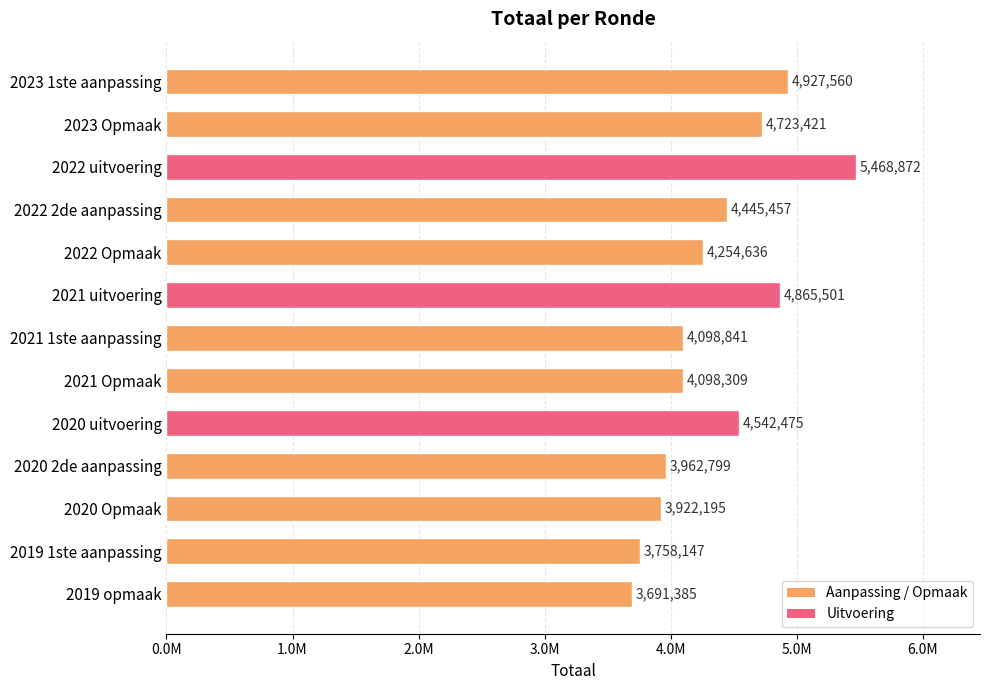

How many data points does each series have?

13